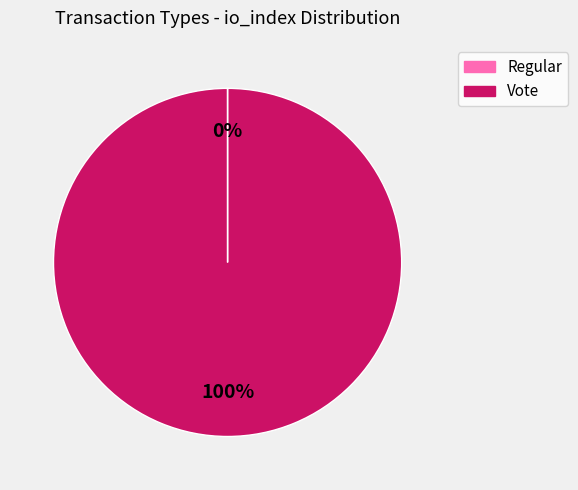

What percentage is the Vote slice, to the nearest percent?

100%